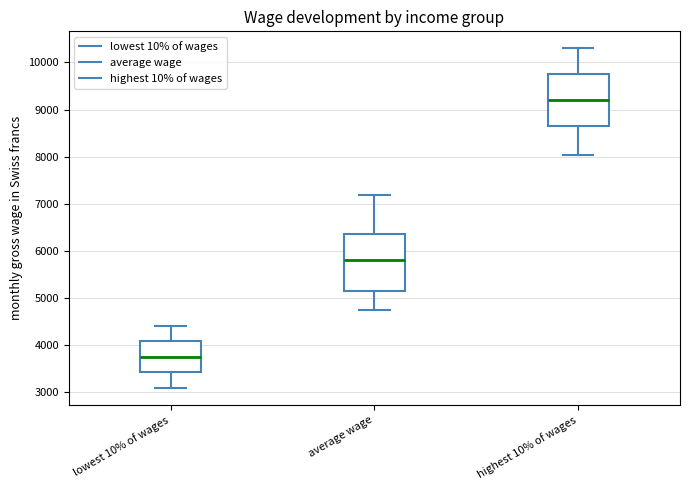

Comparing the boxes themselves (not the whiskers), which one is the tallest?

average wage